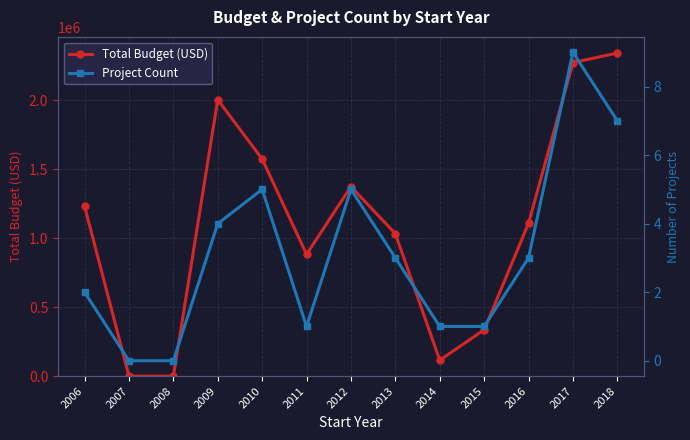

True or false: Total Budget (USD) and Project Count cross at least once.

False